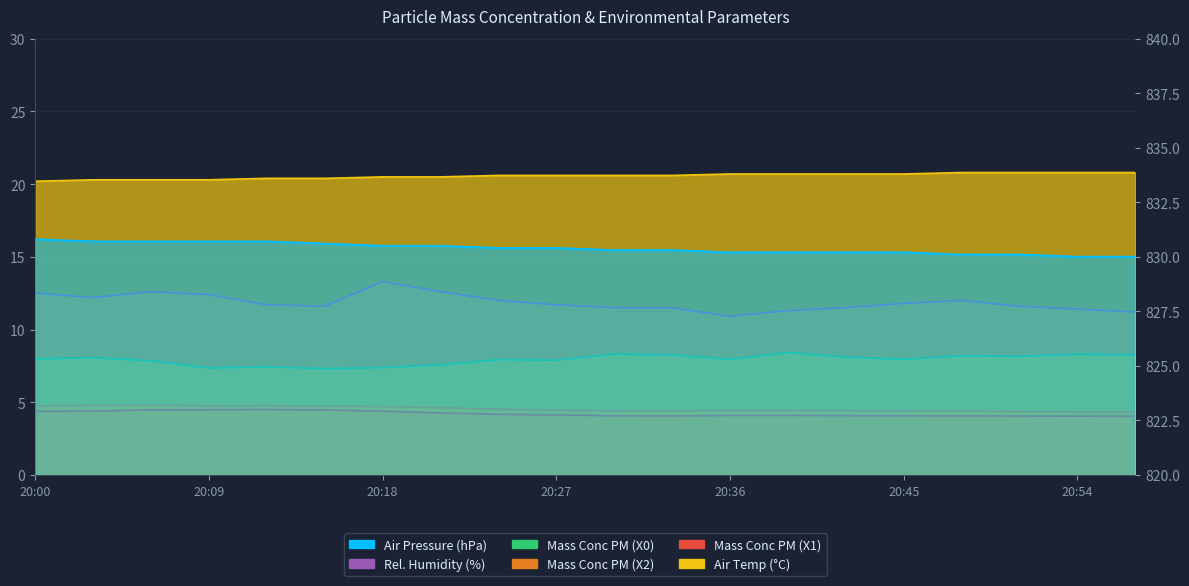

Reading right to left, what are all the values shown in this chart?

Mass Conc PM (X0): 20:57=8.2	20:54=8.3	20:51=8.2	20:48=8.2	20:45=8.0	20:42=8.1	20:39=8.4	20:36=7.9	20:33=8.2	20:30=8.3	20:27=7.9	20:24=7.9	20:21=7.6	20:18=7.4	20:15=7.3	20:12=7.4	20:09=7.3	20:06=7.8	20:03=8.1	20:00=8.0
Mass Conc PM (X2): 20:57=4.3	20:54=4.3	20:51=4.4	20:48=4.4	20:45=4.4	20:42=4.4	20:39=4.4	20:36=4.4	20:33=4.4	20:30=4.4	20:27=4.5	20:24=4.5	20:21=4.6	20:18=4.7	20:15=4.7	20:12=4.8	20:09=4.8	20:06=4.8	20:03=4.8	20:00=4.8
Mass Conc PM (X1): 20:57=4.0	20:54=4.0	20:51=4.0	20:48=4.1	20:45=4.1	20:42=4.1	20:39=4.1	20:36=4.1	20:33=4.1	20:30=4.1	20:27=4.1	20:24=4.2	20:21=4.3	20:18=4.4	20:15=4.5	20:12=4.5	20:09=4.5	20:06=4.5	20:03=4.4	20:00=4.4
Rel. Humidity (%): 20:57=11.2	20:54=11.4	20:51=11.6	20:48=12.0	20:45=11.8	20:42=11.5	20:39=11.3	20:36=10.9	20:33=11.5	20:30=11.5	20:27=11.7	20:24=12.0	20:21=12.6	20:18=13.3	20:15=11.6	20:12=11.7	20:09=12.4	20:06=12.6	20:03=12.2	20:00=12.5
Air Pressure (hPa): 20:57=830.0	20:54=830.0	20:51=830.1	20:48=830.1	20:45=830.2	20:42=830.2	20:39=830.2	20:36=830.2	20:33=830.3	20:30=830.3	20:27=830.4	20:24=830.4	20:21=830.5	20:18=830.5	20:15=830.6	20:12=830.7	20:09=830.7	20:06=830.7	20:03=830.7	20:00=830.8
Air Temp (°C): 20:57=20.8	20:54=20.8	20:51=20.8	20:48=20.8	20:45=20.7	20:42=20.7	20:39=20.7	20:36=20.7	20:33=20.6	20:30=20.6	20:27=20.6	20:24=20.6	20:21=20.5	20:18=20.5	20:15=20.4	20:12=20.4	20:09=20.3	20:06=20.3	20:03=20.3	20:00=20.2